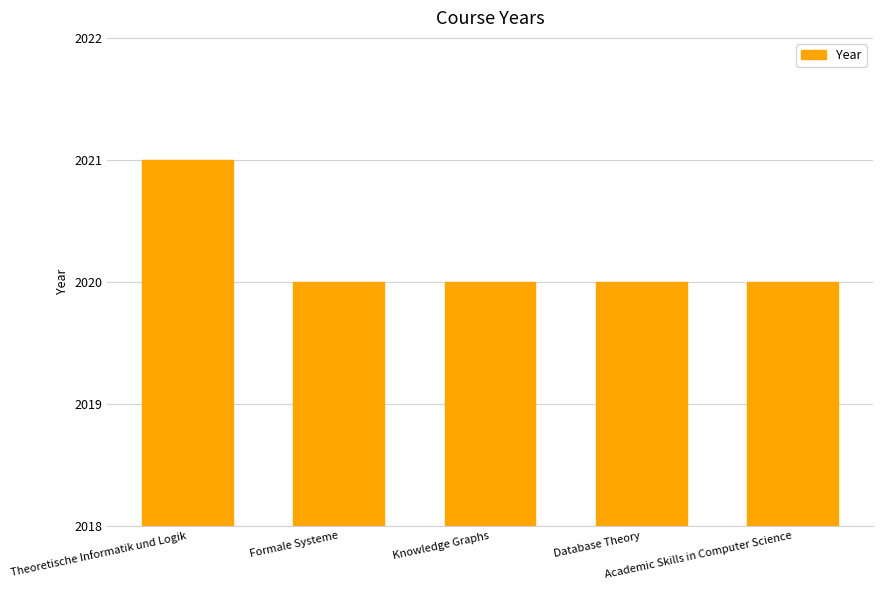

At which category does the chart reach its peak across all series?

Theoretische Informatik und Logik